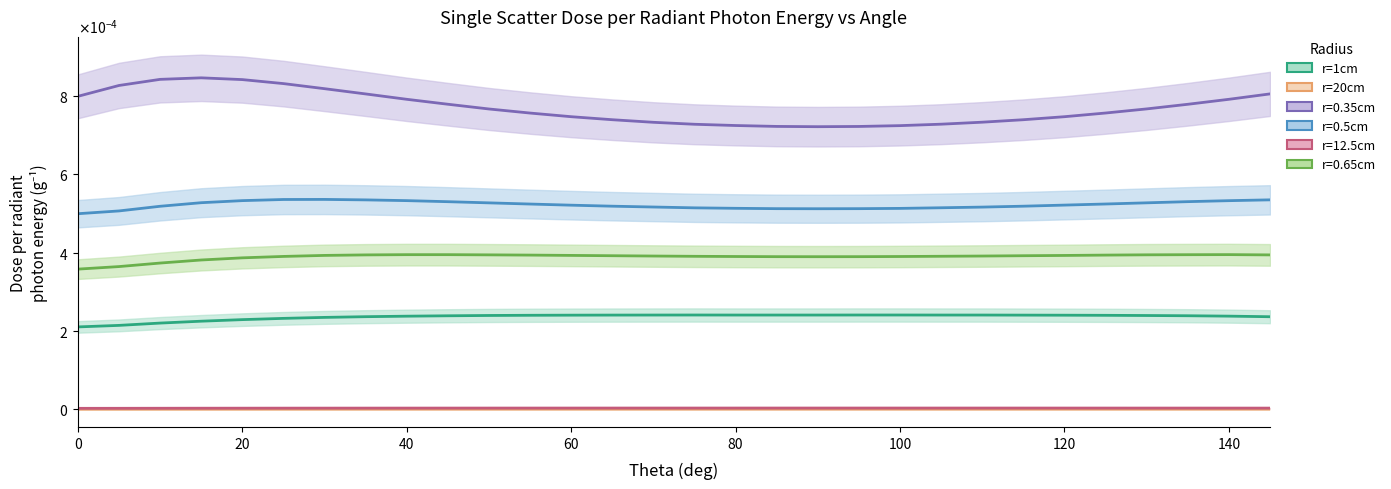

The r=0.5cm series shows 0.0 at 100. True or false?

False